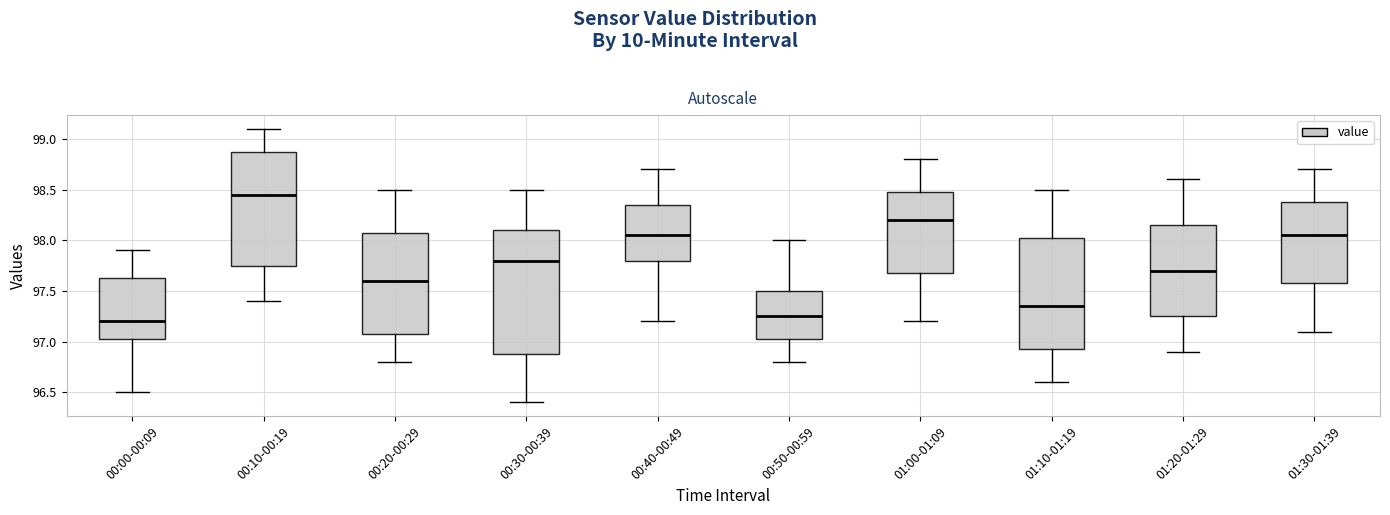

Where does the upper whisker of the box for 01:20-01:29 end on the y-axis? The values are not printed on the chart, so give them approximately, as read against the axis.

98.60